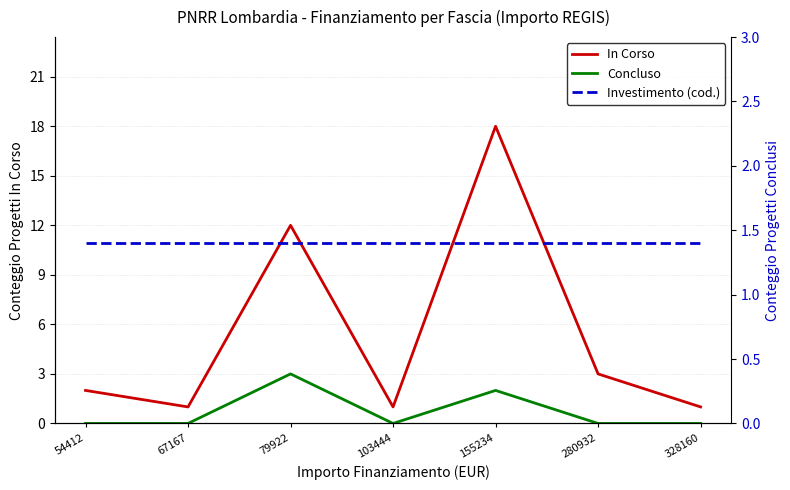

What are all the series names shown in the legend?

In Corso, Concluso, Investimento (cod.)